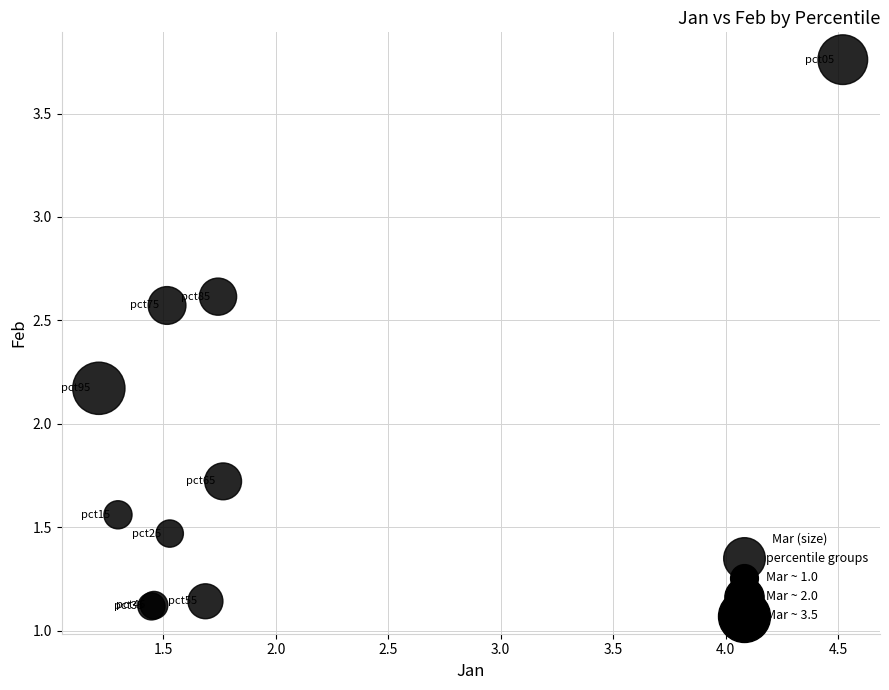

What Y value in the scatter plot is closest to 2?

2.2